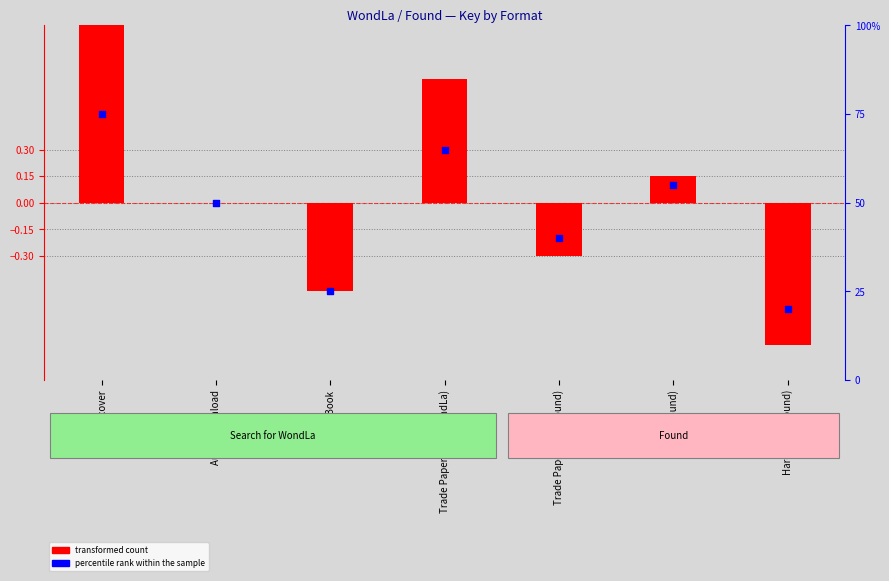

What are all the series names shown in the legend?

transformed count, percentile rank within the sample